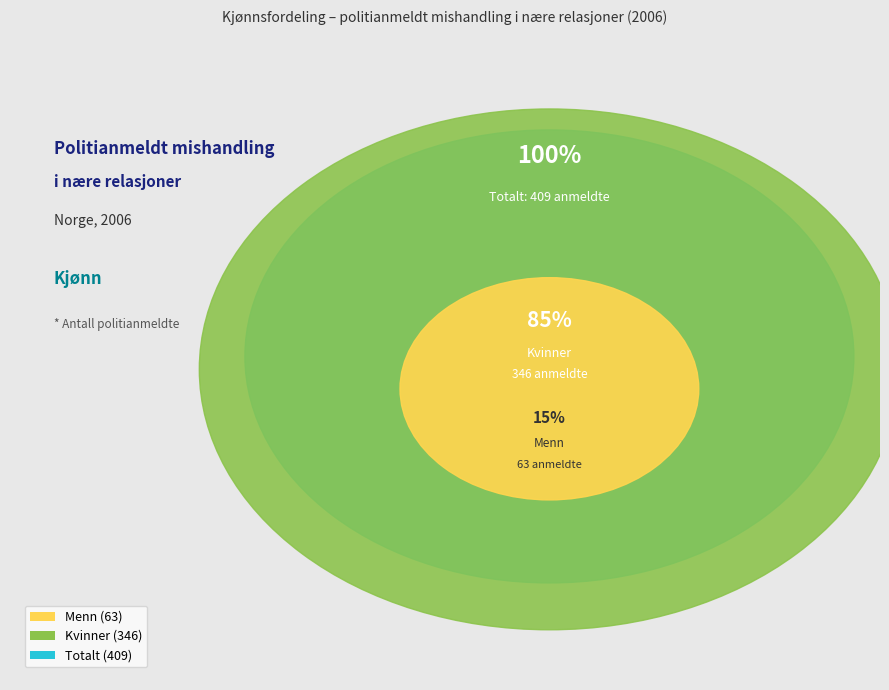

How much of the chart is everything except Kvinner?

15.4%